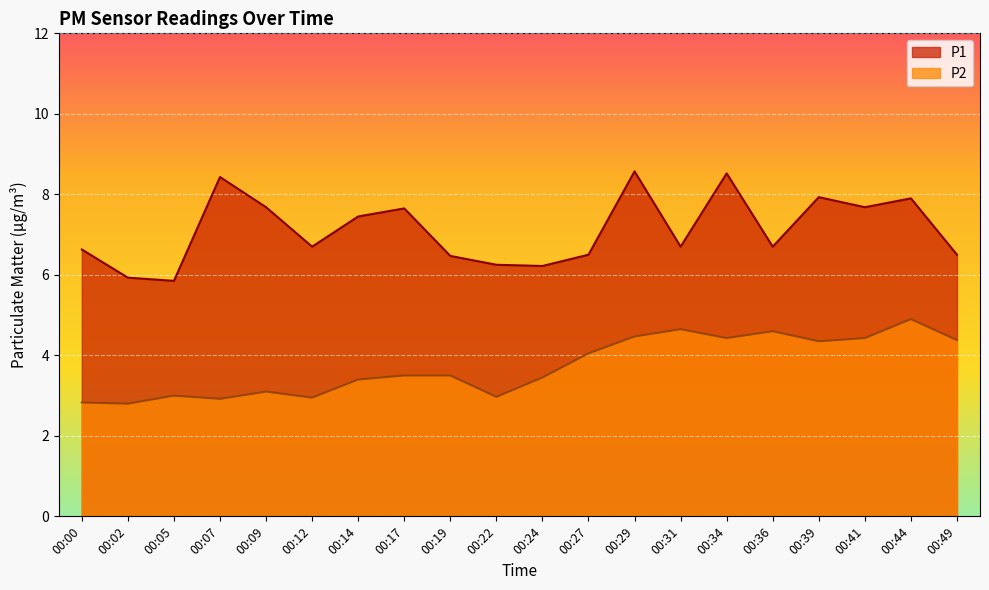

How many data points in P2 are above 3?

14